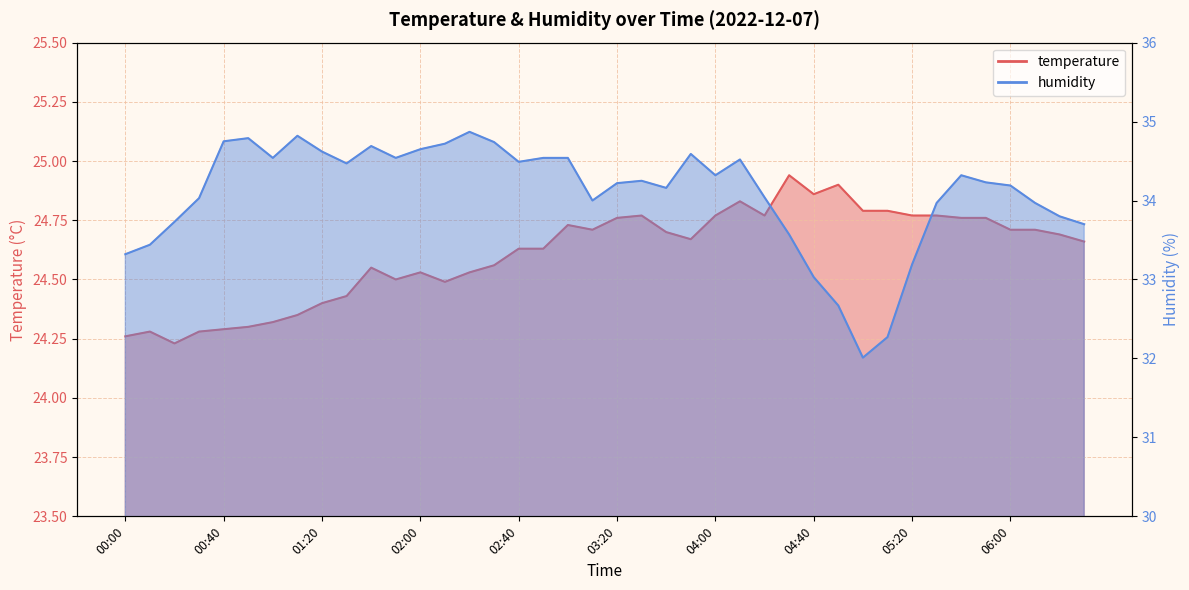

Does the chart display data point markers on the line(s)?

No